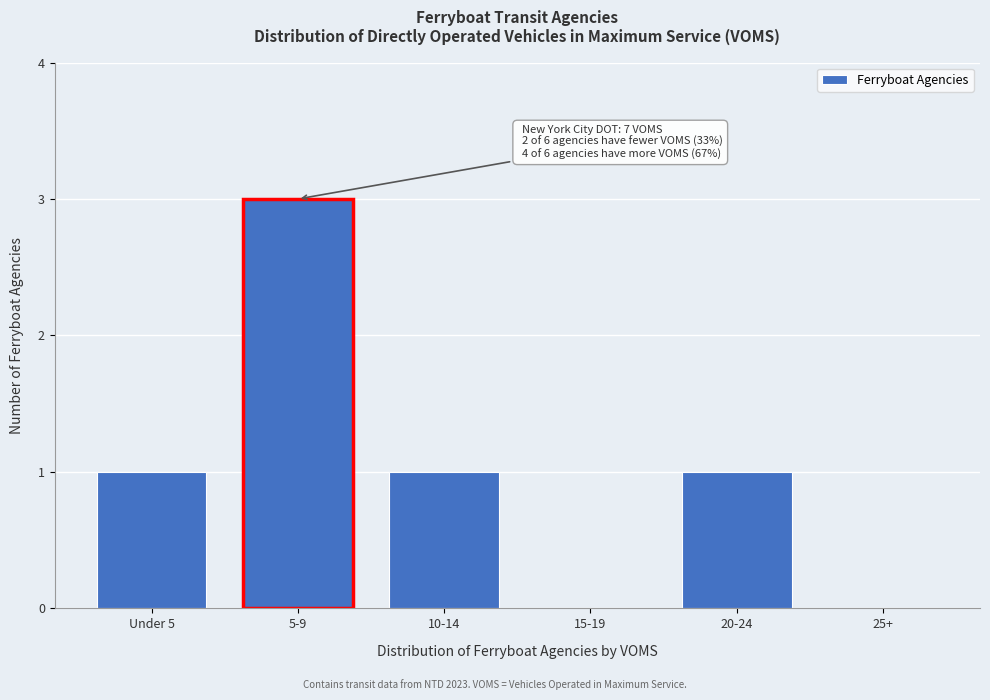

Reading left to right, what are all the values shown in this chart?

Under 5=1	5-9=3	10-14=1	15-19=0	20-24=1	25+=0